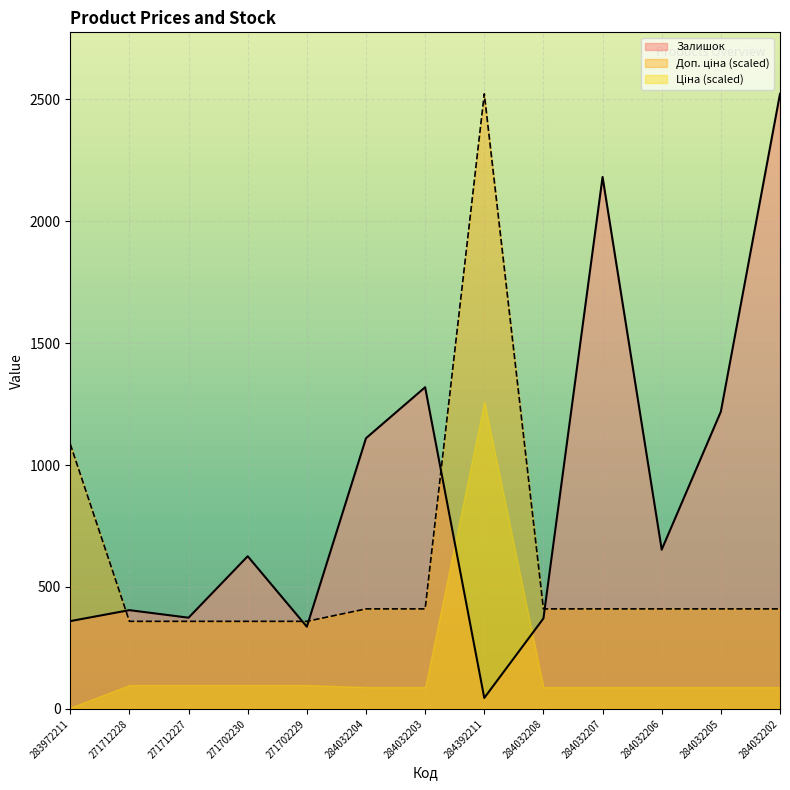

Between which two adjacent categories do Залишок and Доп. ціна first intersect?

283972211 and 271712228